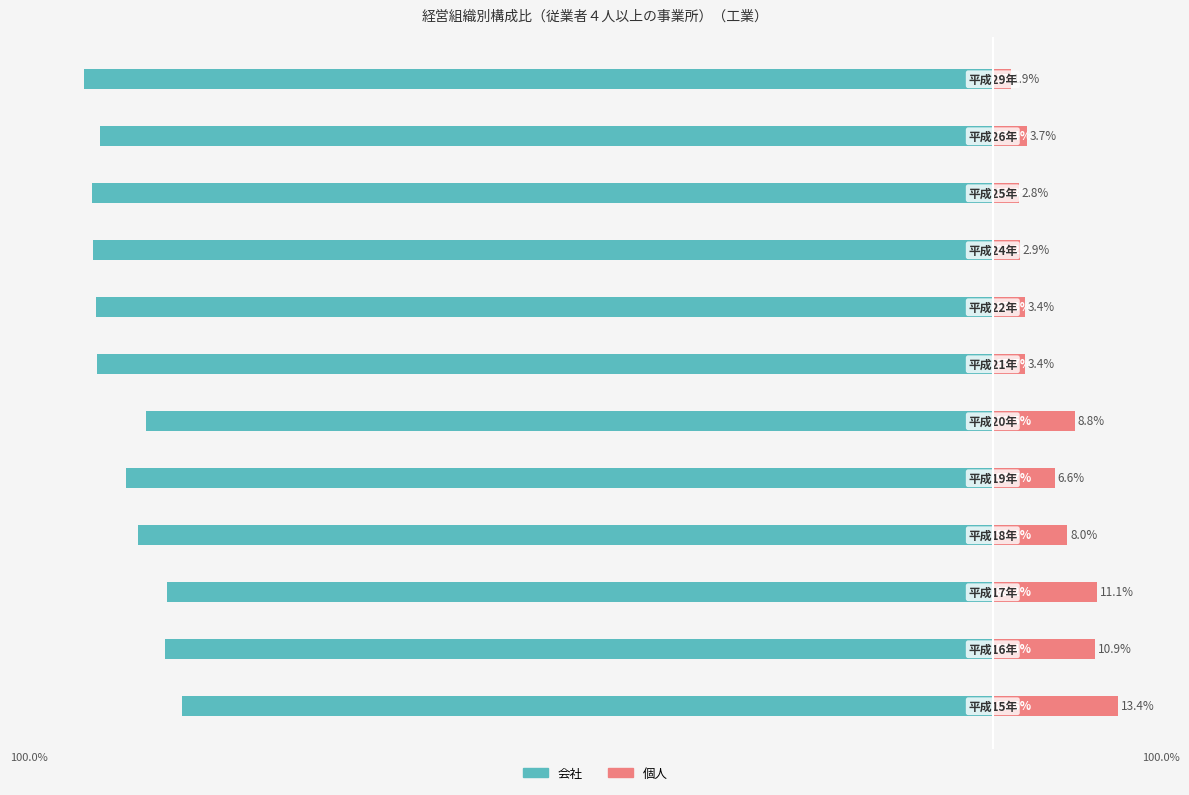

What is the sum of the 会社 values at 5 and 10?

-185.9